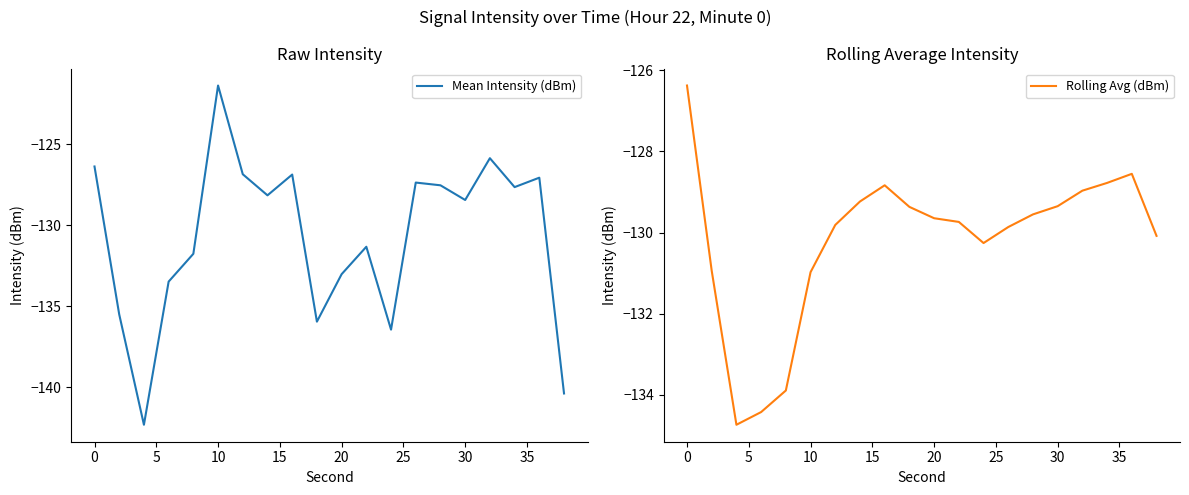

The value of Mean Intensity (dBm) at 0 is -33.3. True or false?

False